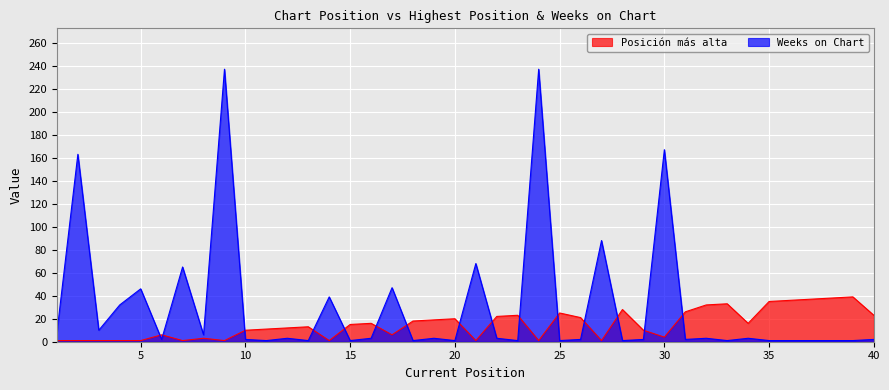

At how many categories does at least one series exceed 17?

28